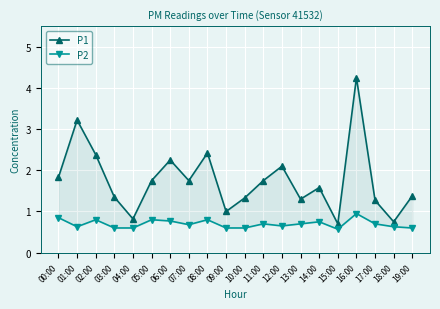

What is the value of the P2 point at the 3rd from the left?

0.8